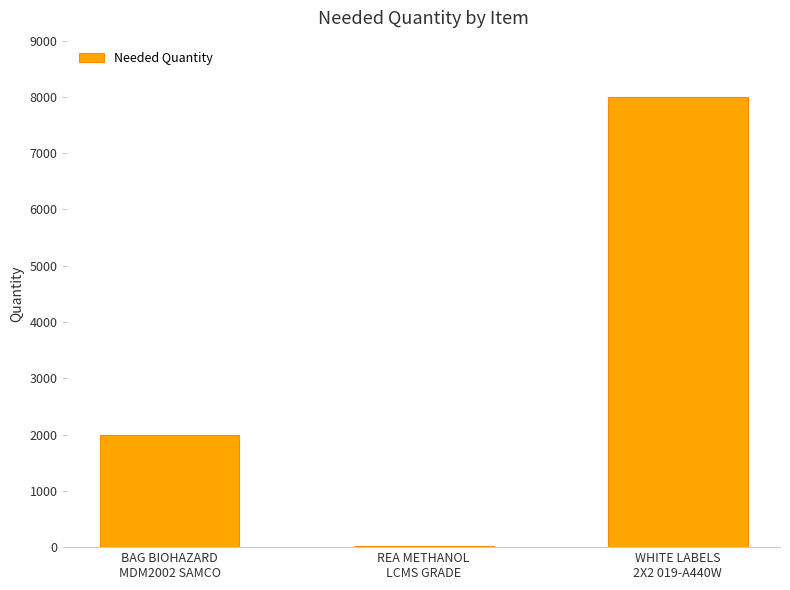

What is the greatest value displayed?

8000